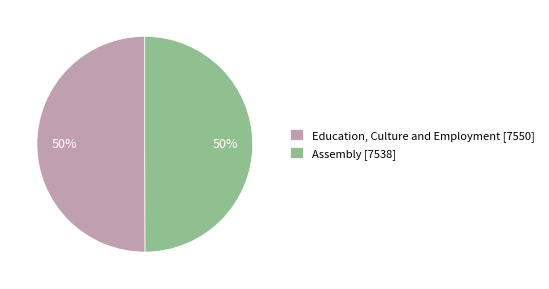

Is the sum of Education, Culture and Employment and Assembly greater than half?

Yes